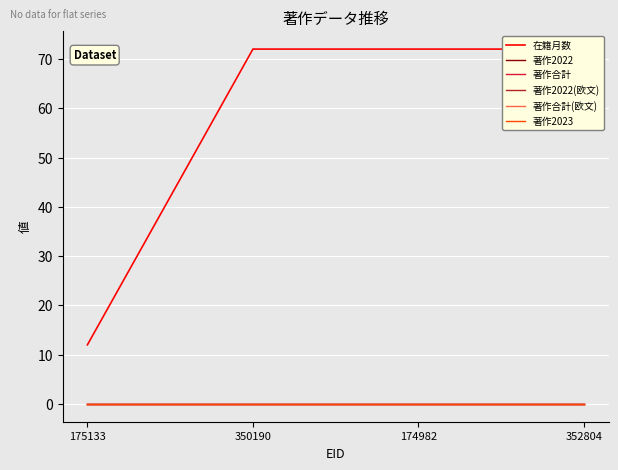

Reading left to right, transcribe all the data shown in this chart.

在籍月数: 12	72	72	72
著作2022: 0	0	0	0
著作合計: 0	0	0	0
著作2022(欧文): 0	0	0	0
著作合計(欧文): 0	0	0	0
著作2023: 0	0	0	0